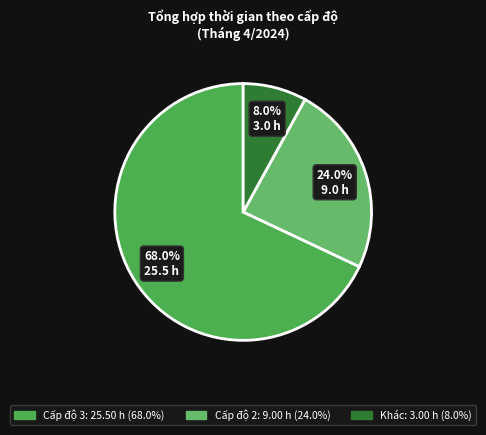

To the nearest percent, what portion does Khác represent?

8%